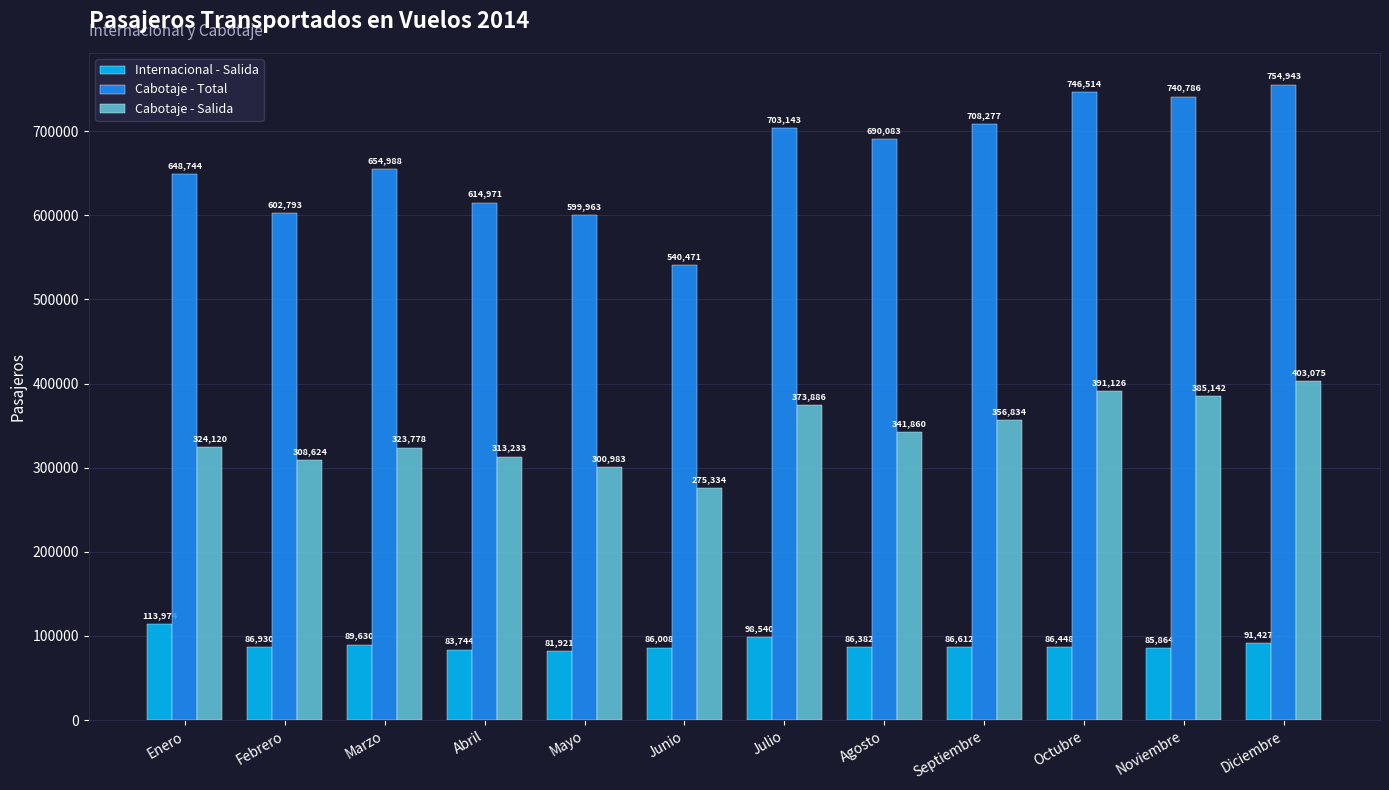

Rank the series by their maximum value, from lowest to highest.

Internacional - Salida, Cabotaje - Salida, Cabotaje - Total